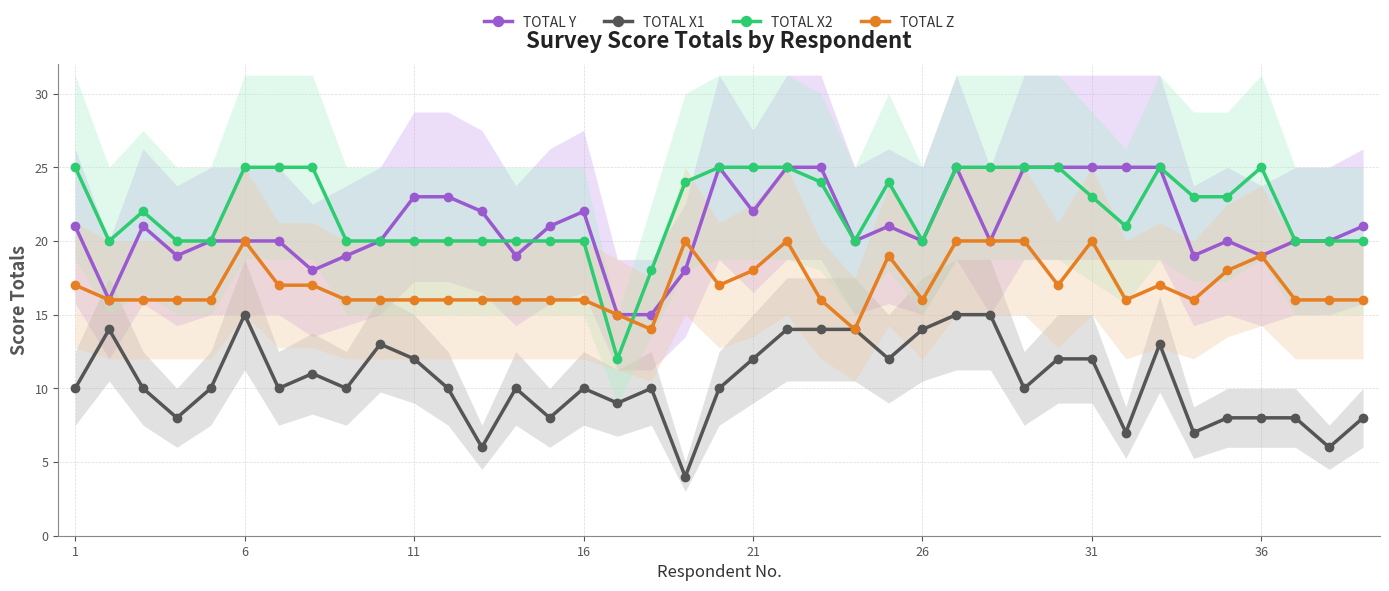

What is the maximum value shown in the chart?

25